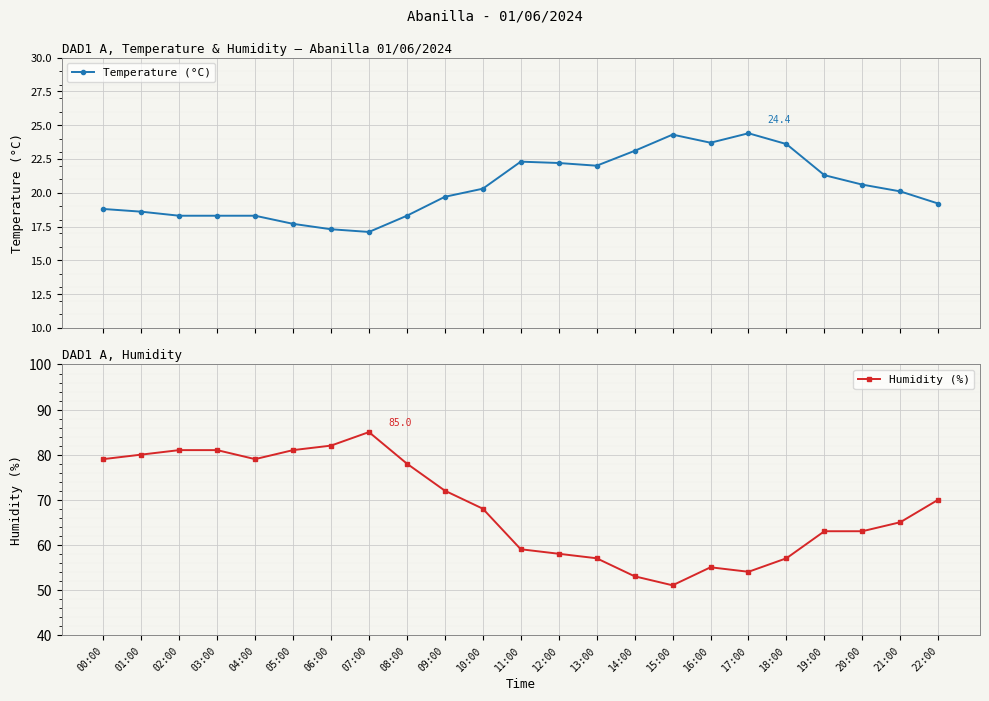

How many values in the Humidity (%) series exceed 68?

11